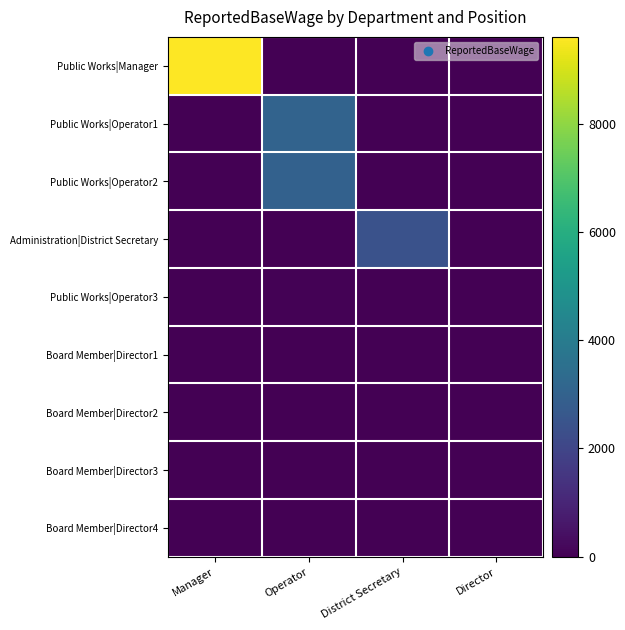

What is the total value across all series at Manager?

9600